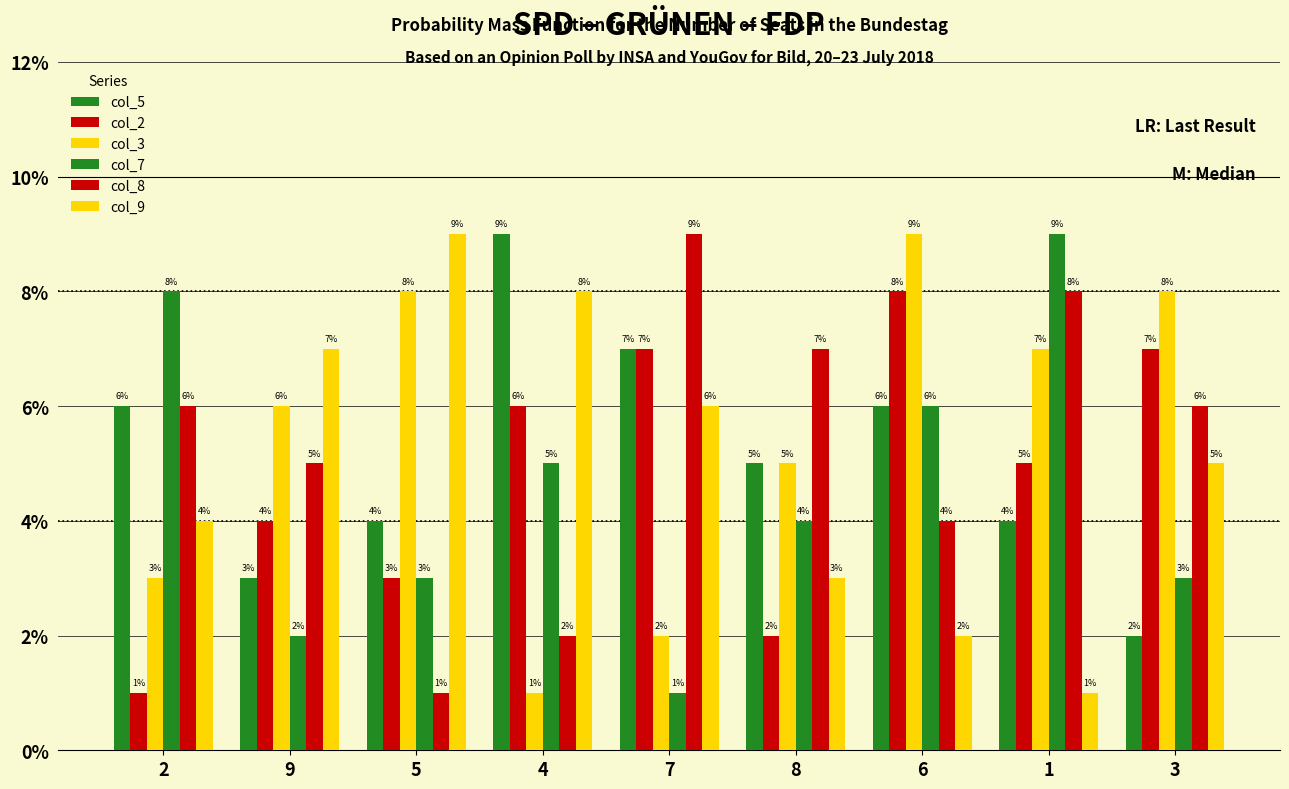

At 3, list the series in order from largest to smallest.

col_3, col_2, col_8, col_9, col_7, col_5